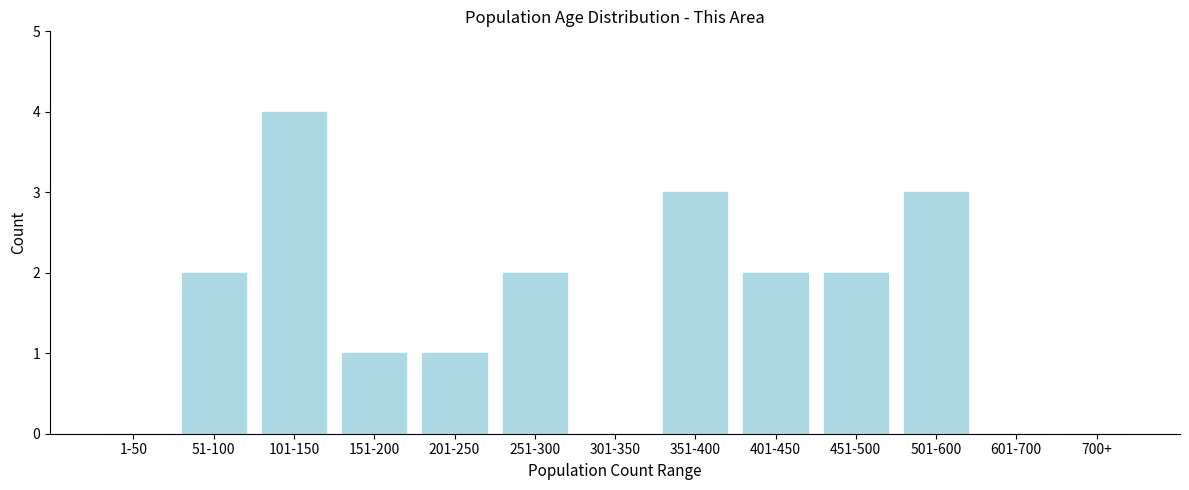

Reading left to right, transcribe all the data shown in this chart.

1-50=0	51-100=2	101-150=4	151-200=1	201-250=1	251-300=2	301-350=0	351-400=3	401-450=2	451-500=2	501-600=3	601-700=0	700+=0